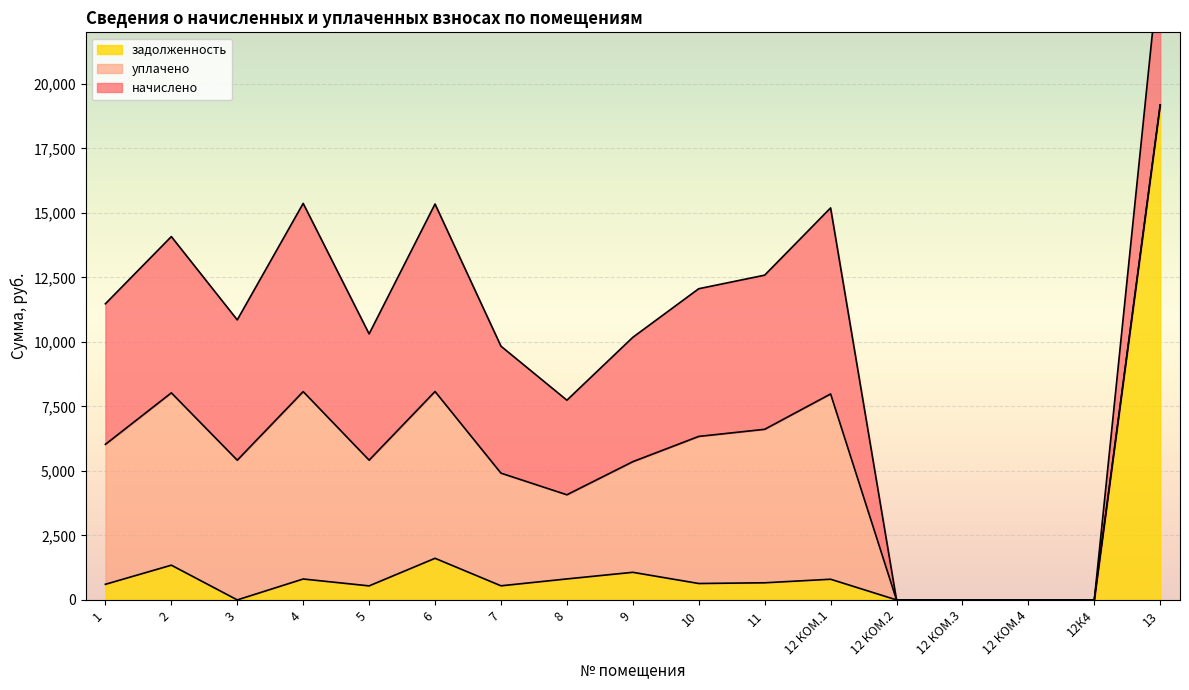

Which category has the lowest value across all series?

12 КОМ.2